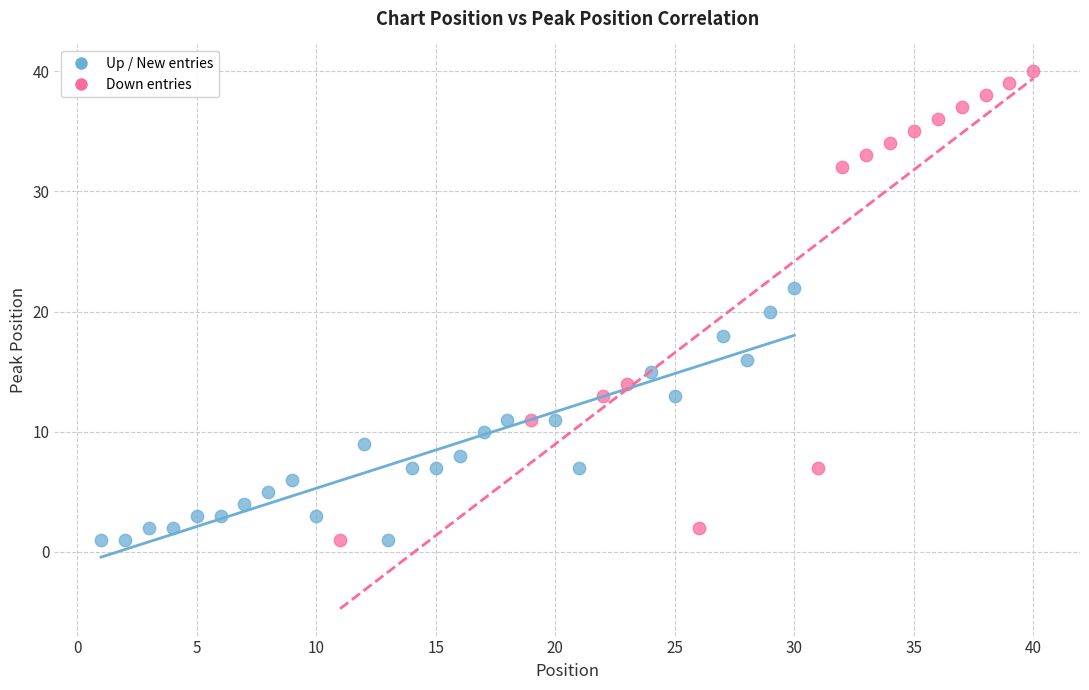

Which series contains the highest Y value?

Down entries